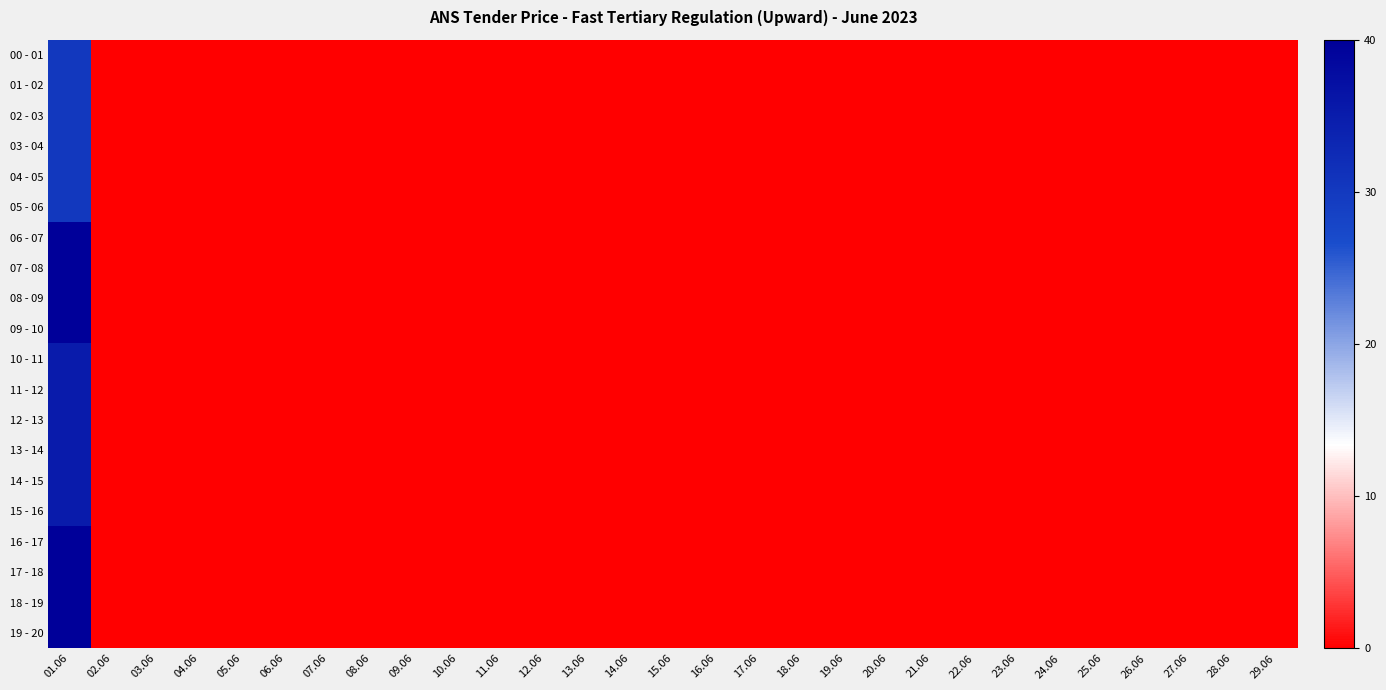

At how many categories does at least one series exceed 23?

1